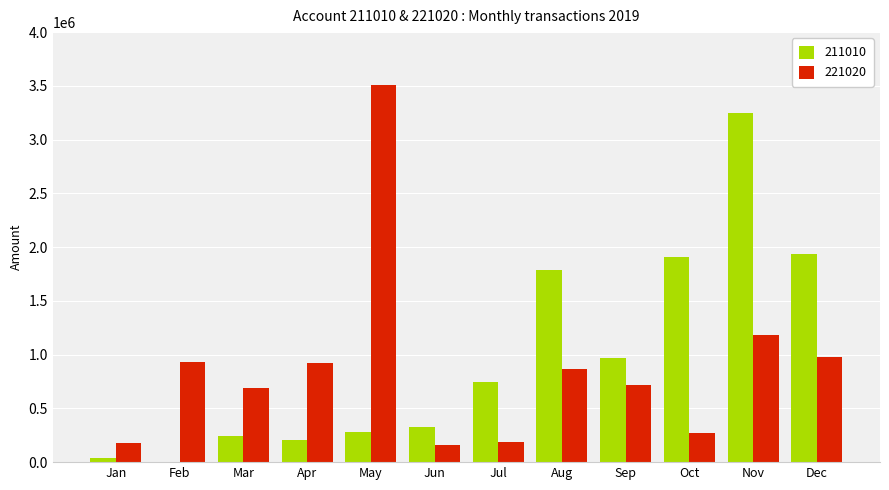

What is the maximum value shown in the chart?

3511695